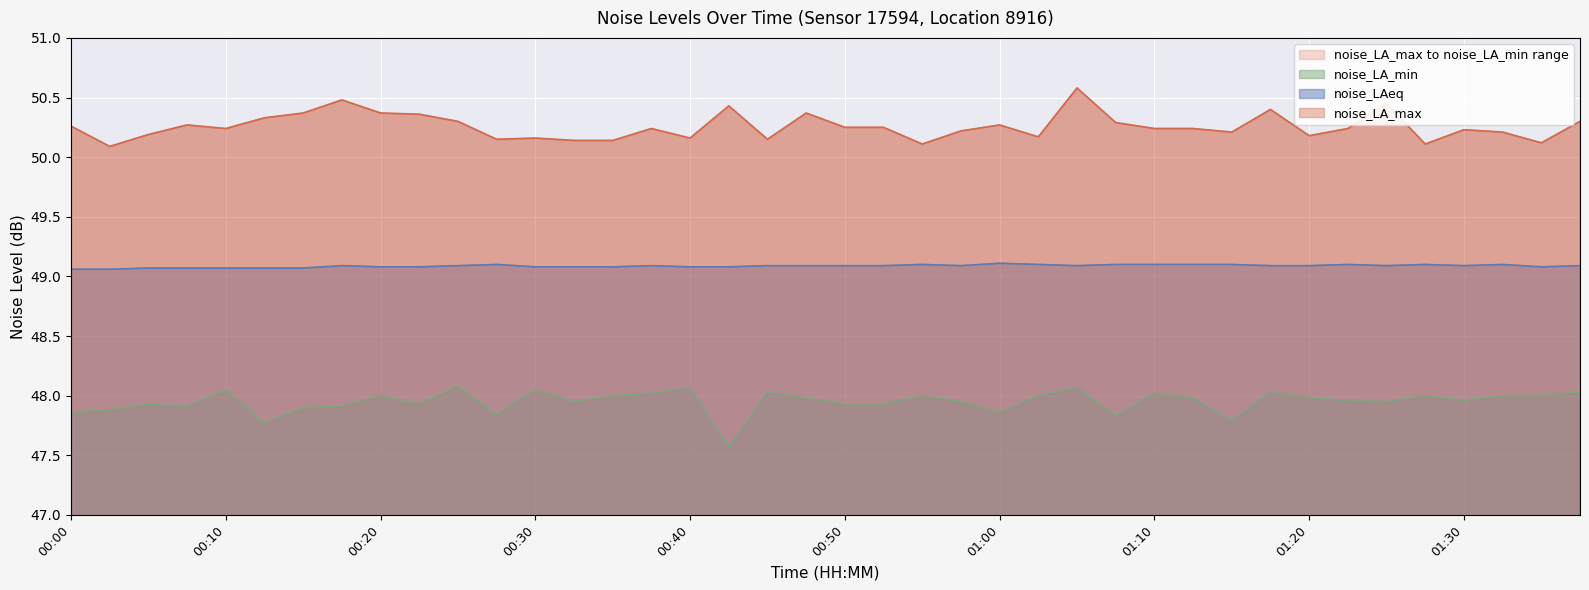

What is the minimum value shown in the chart?

47.6